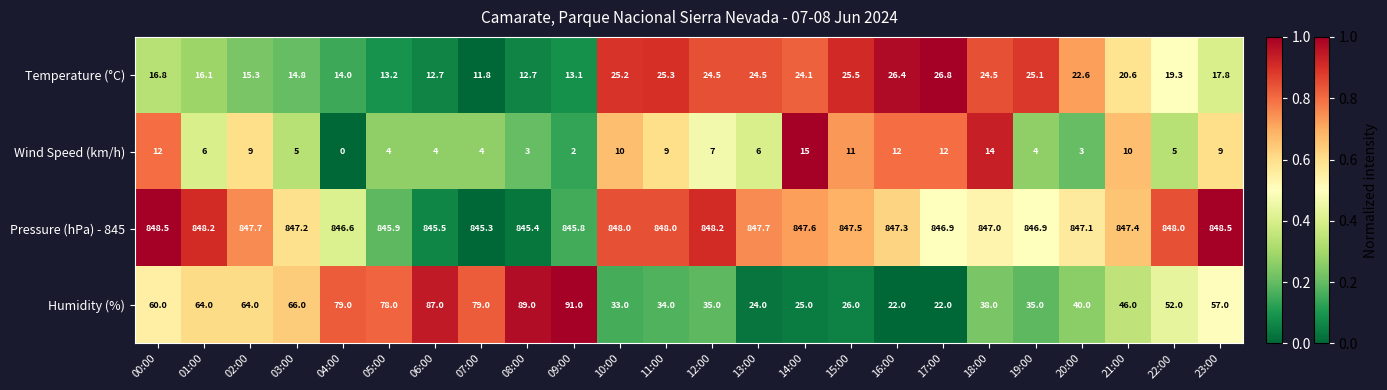

What is the sum of the Humidity (%) values at 13:00 and 18:00?

62.0